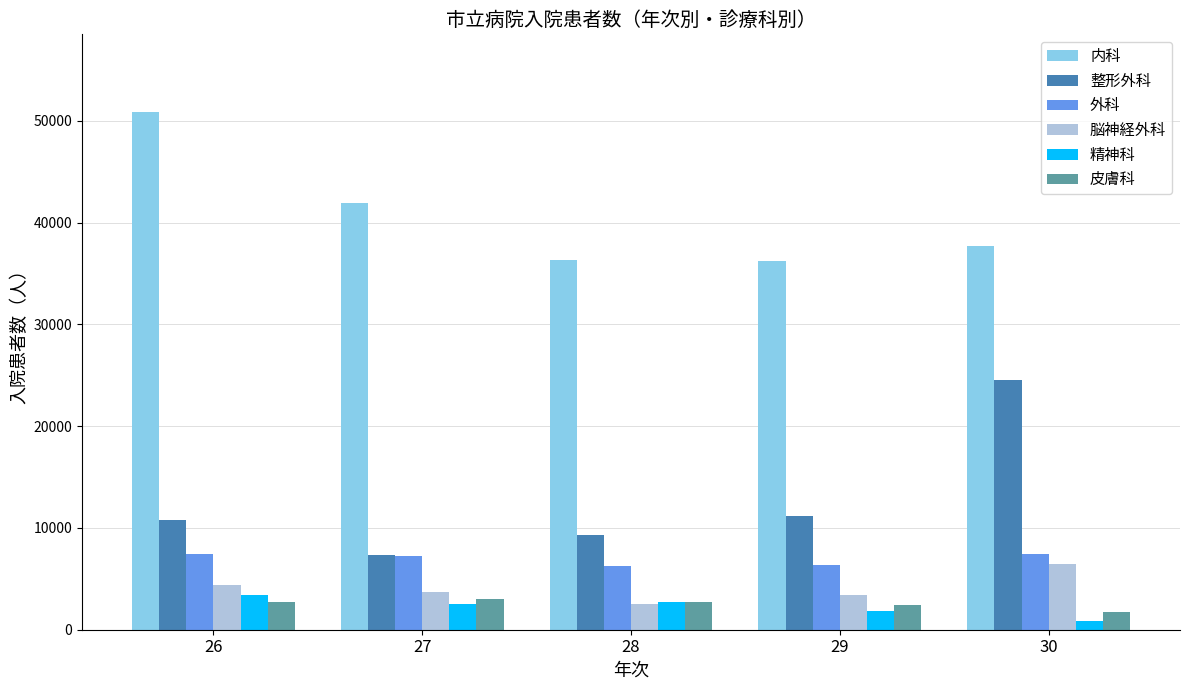

The 内科 series shows 41951 at 27. True or false?

True